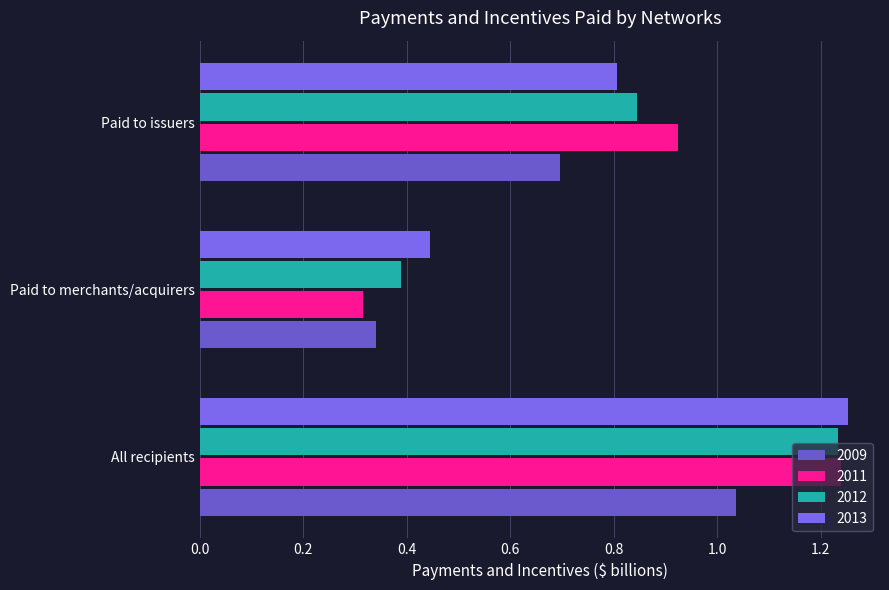

The value of 2012 at All recipients is 1.2. True or false?

True